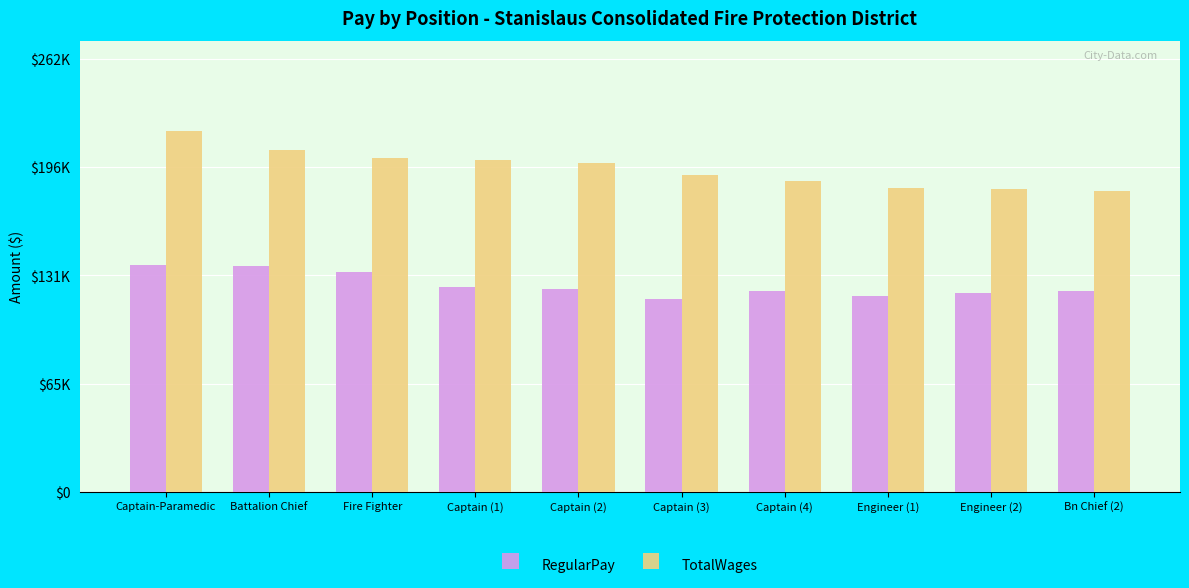

Does the chart contain stacked bars?

No